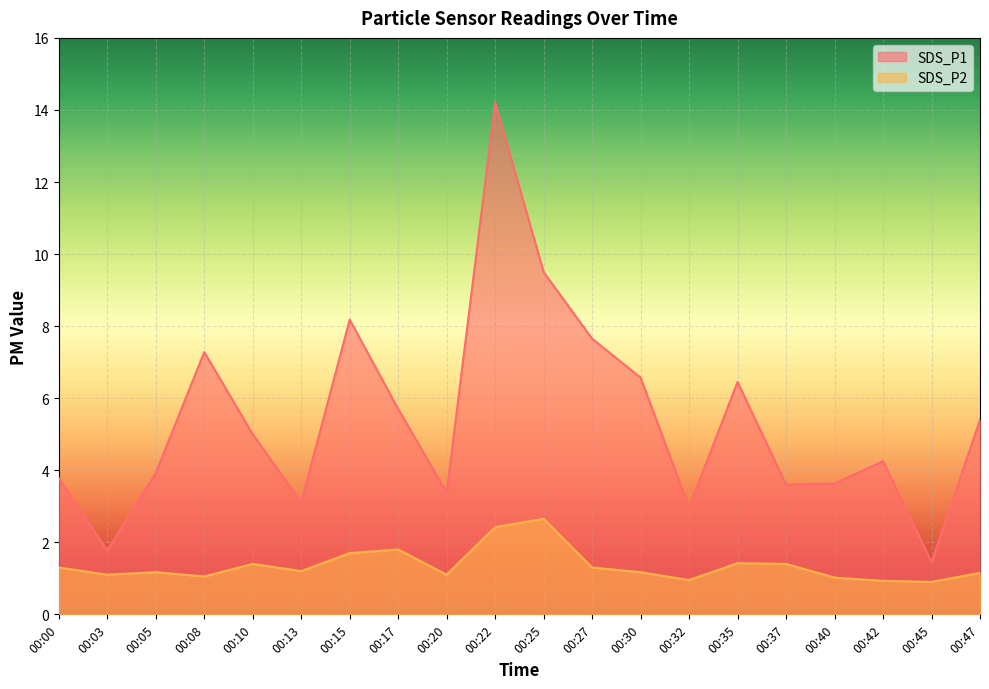

What is the difference between the maximum and minimum values in the SDS_P2 series?

1.8